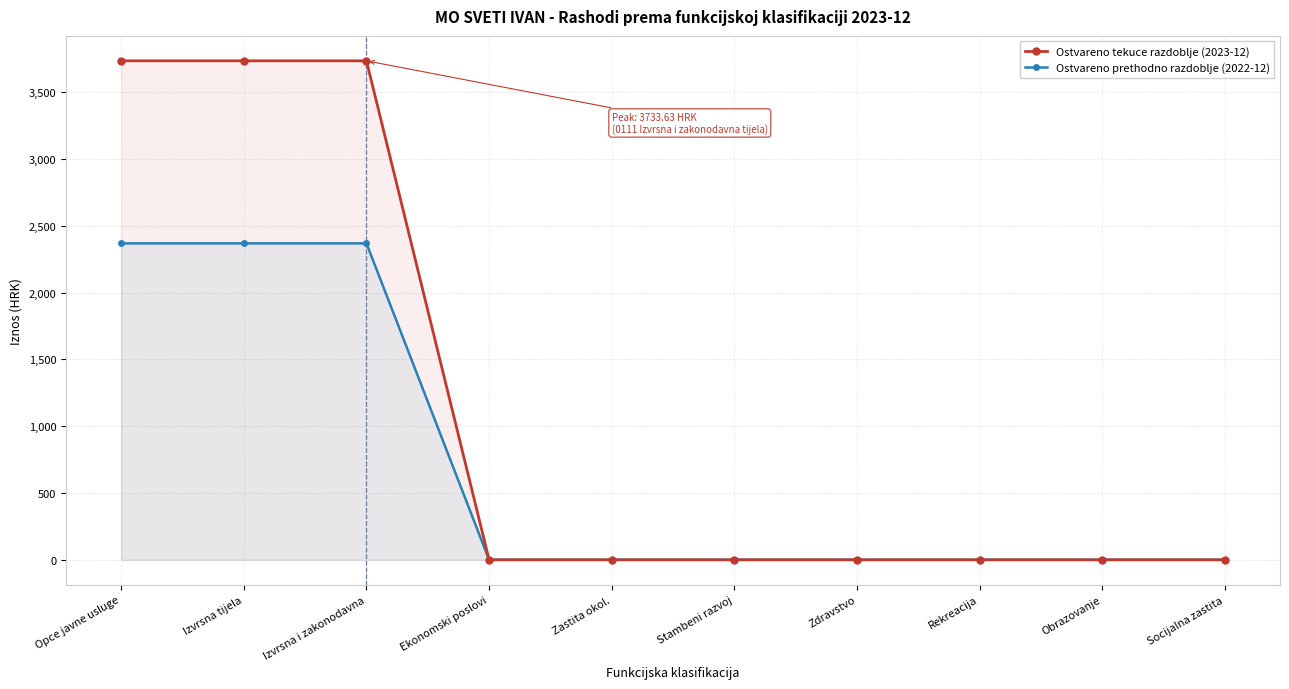

How many categories are shown in the chart?

10